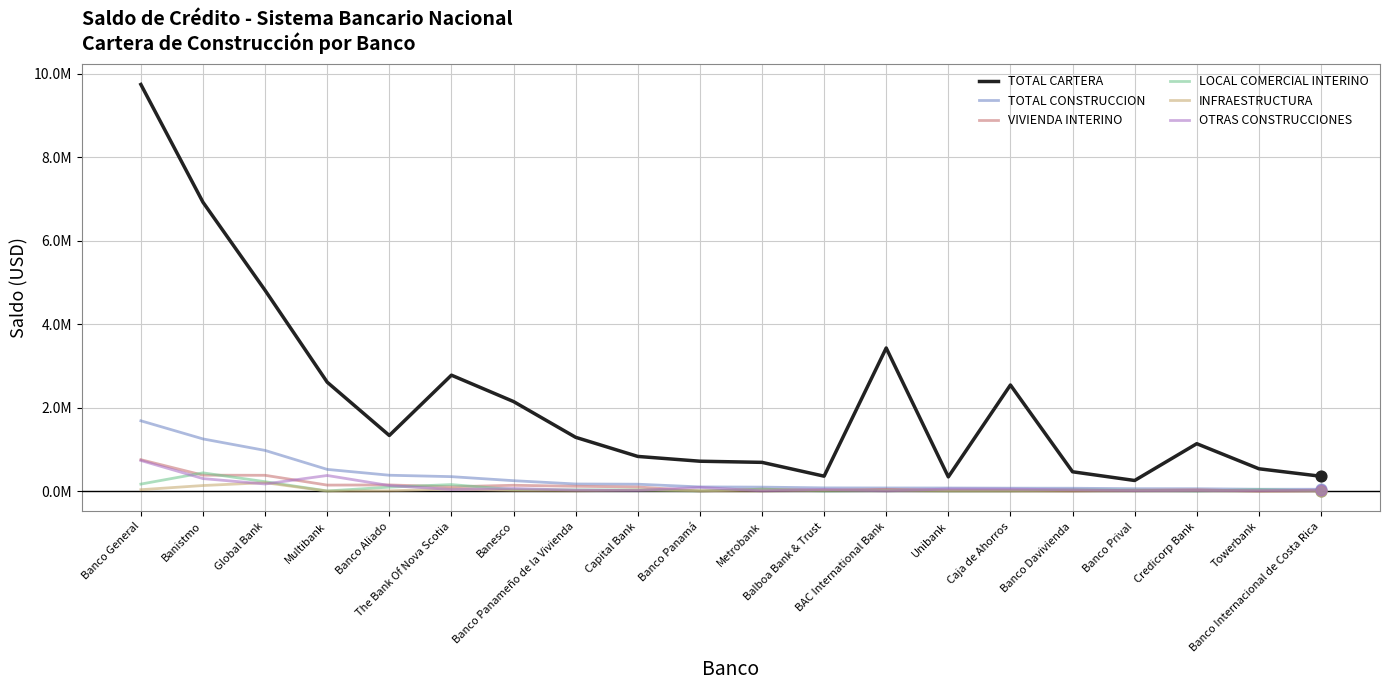

What are all the series names shown in the legend?

TOTAL CARTERA, TOTAL CONSTRUCCION, VIVIENDA INTERINO, LOCAL COMERCIAL INTERINO, INFRAESTRUCTURA, OTRAS CONSTRUCCIONES